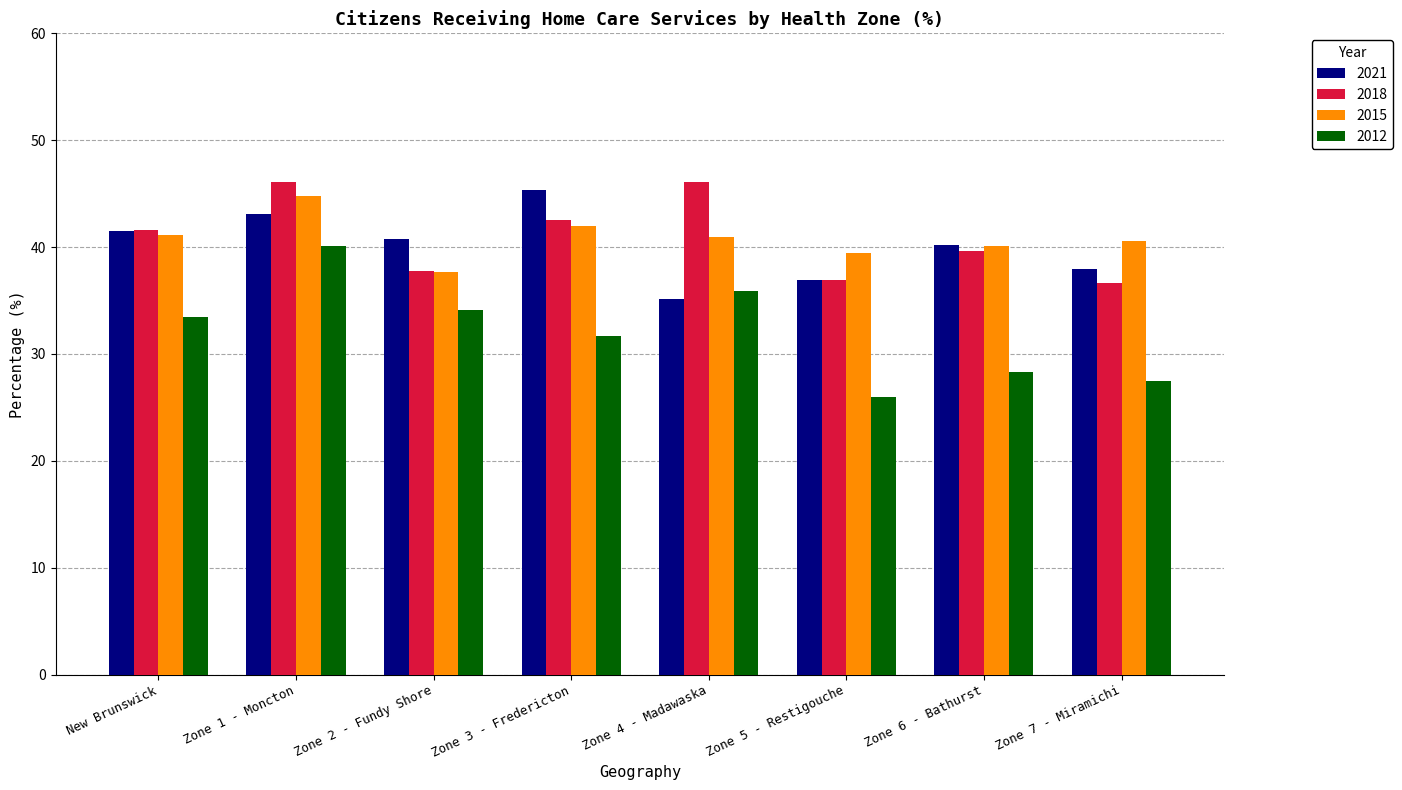

What is the average value of the 2021 series?

40.1